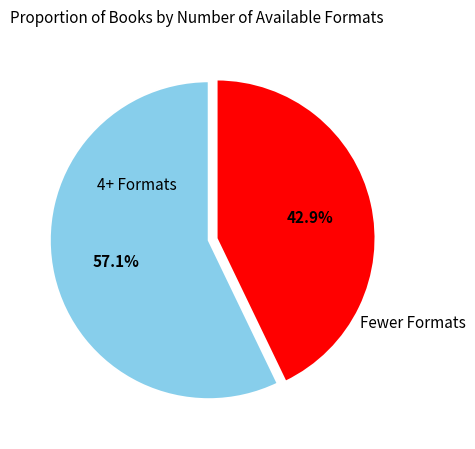

Is there a majority slice in this chart?

Yes